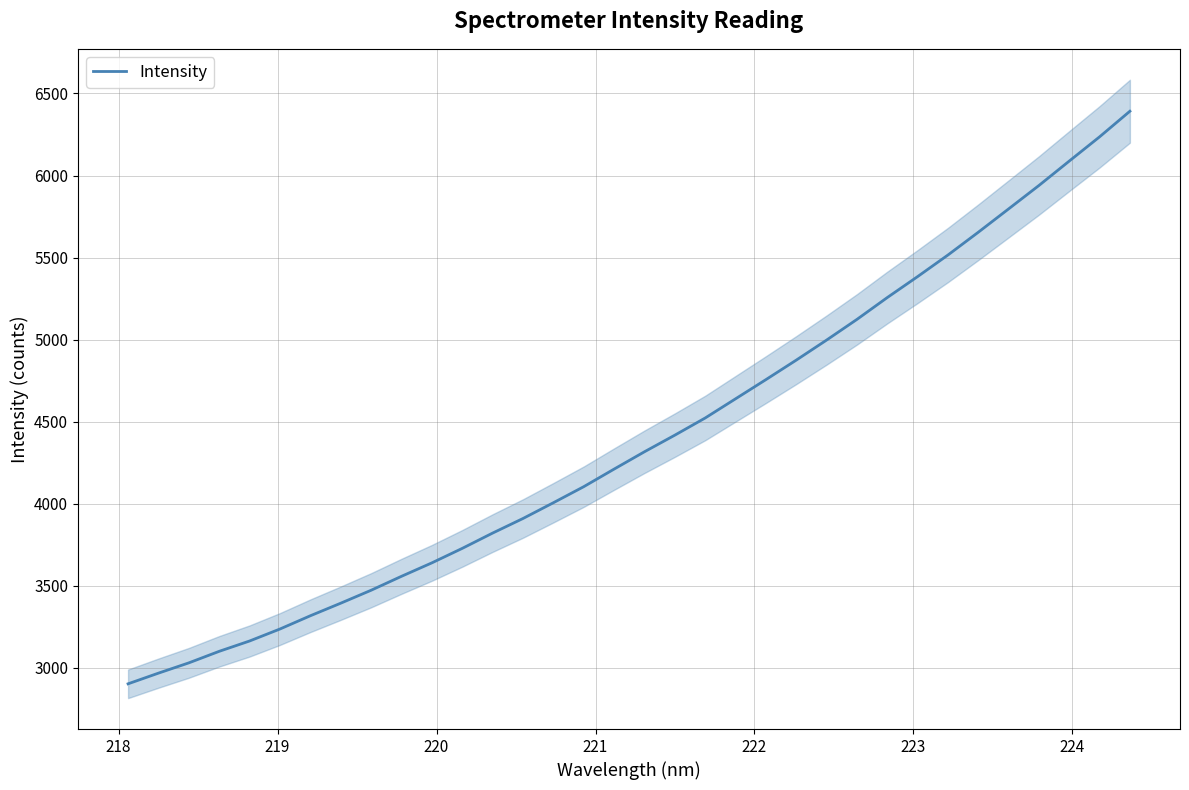

What is the minimum value for Intensity?

2902.6